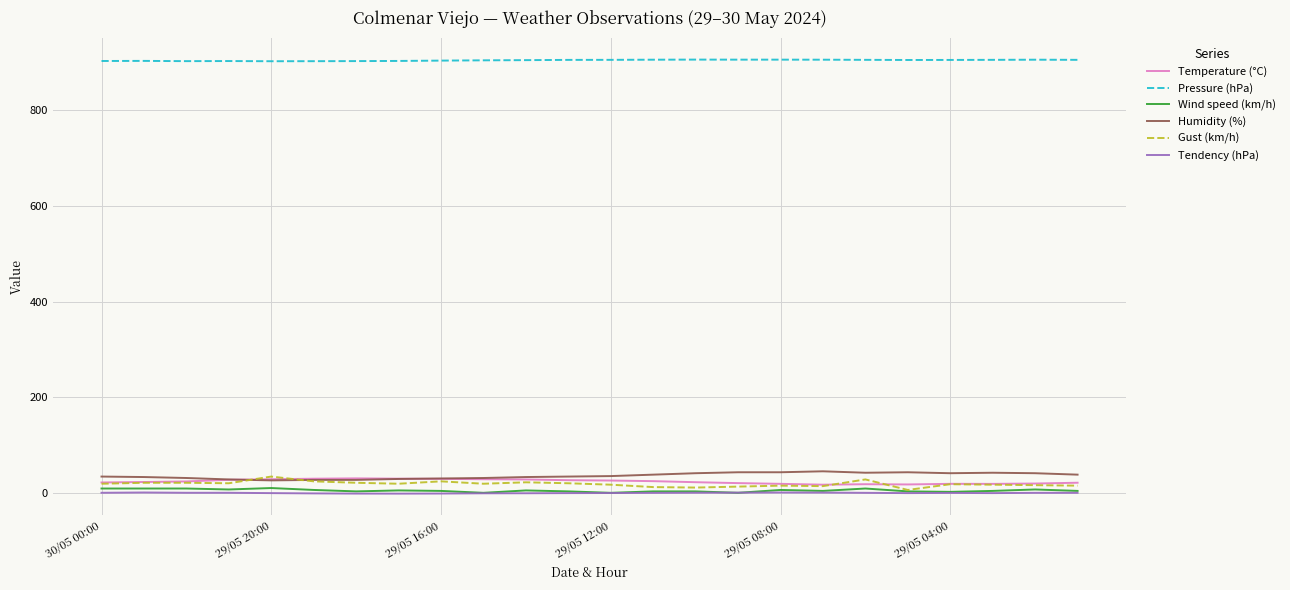

True or false: Tendency (hPa) and Humidity (%) intersect in this chart.

False